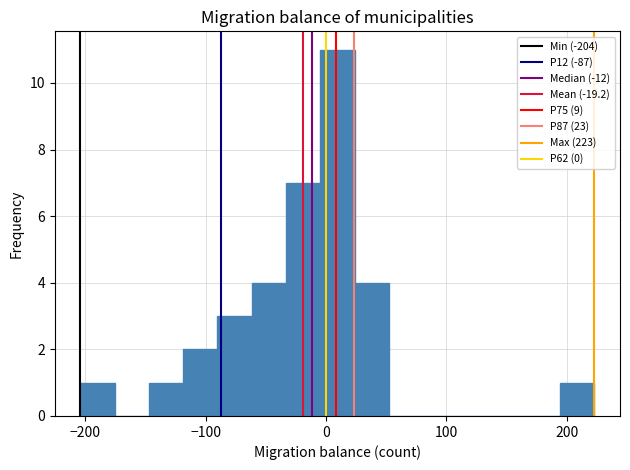

Around what value on the x-axis is the tallest bar? Give the approximate position of its centre, as read against the axis.

10